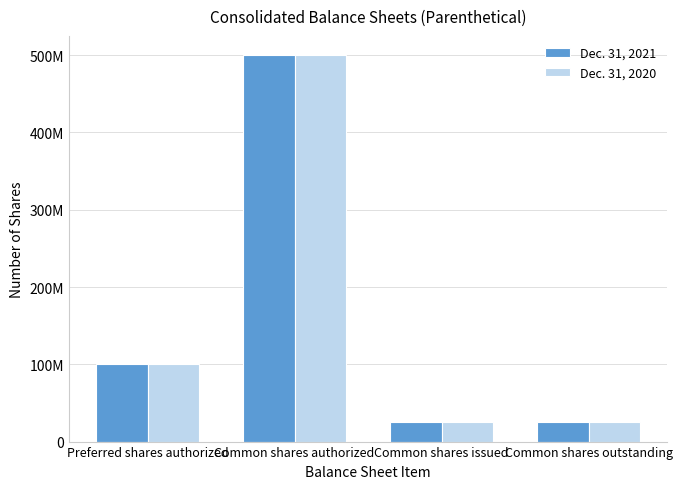

What is the value of the Dec. 31, 2021 bar at the 4th from the left?

25500567